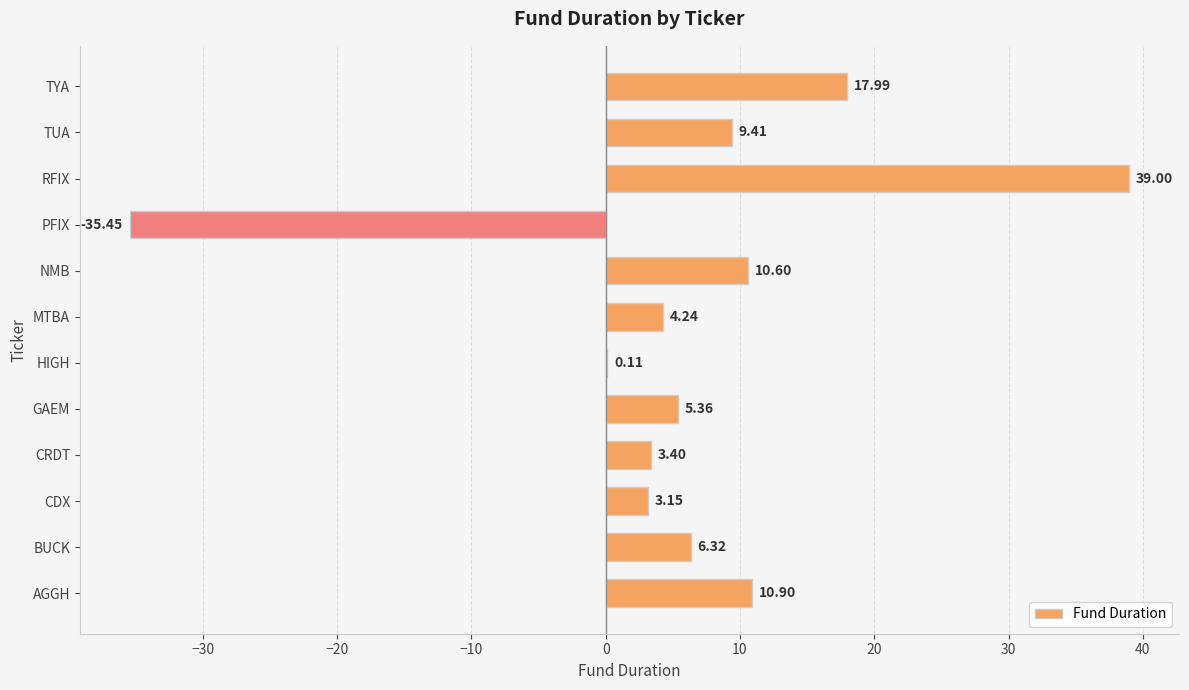

What is the average value?

6.3